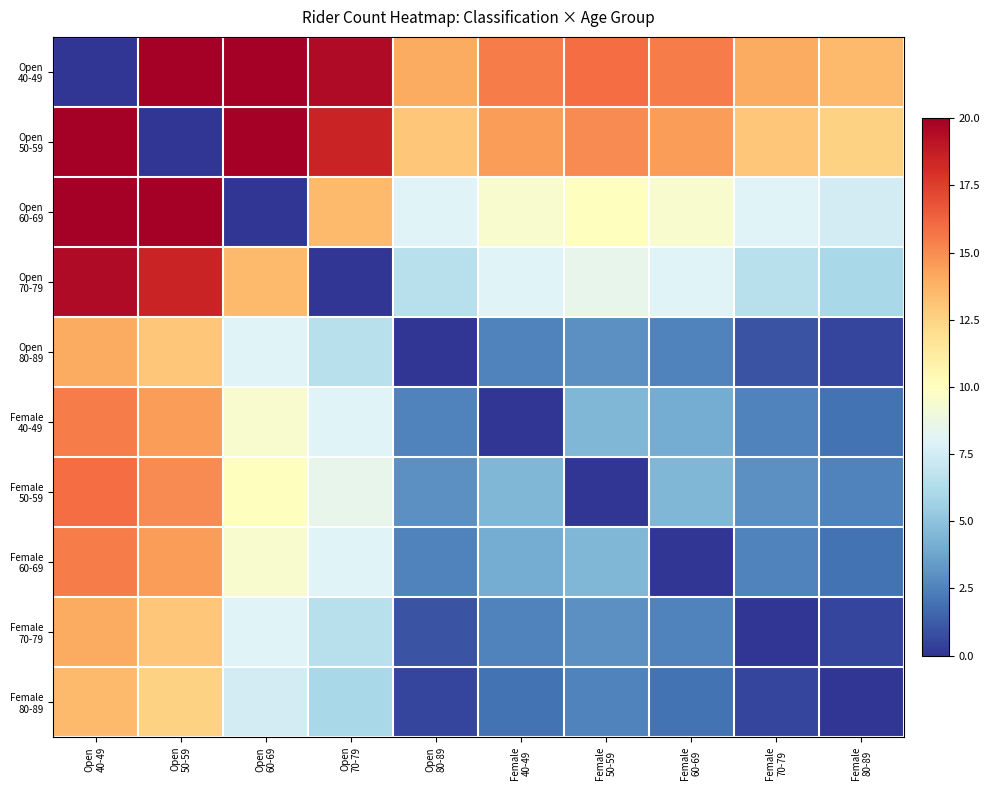

How many series are shown in this chart?

10